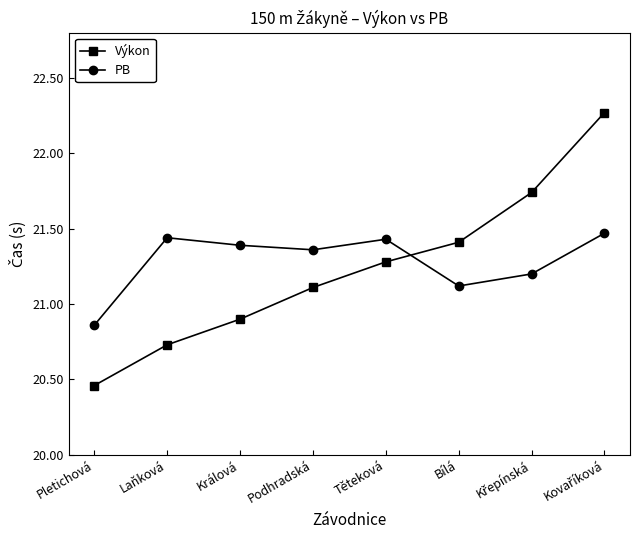

What is the average value of the Výkon series?

21.2